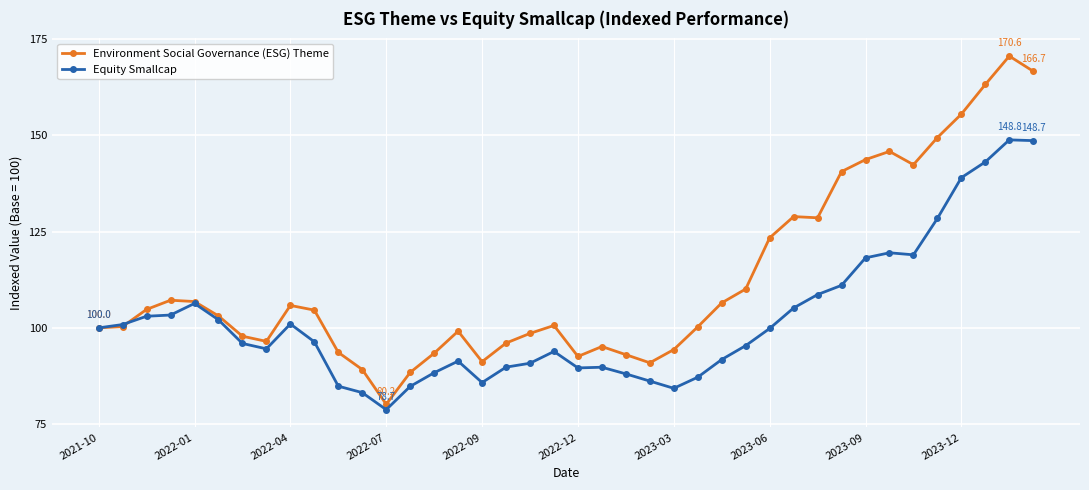

At how many categories does at least one series exceed 136?

9